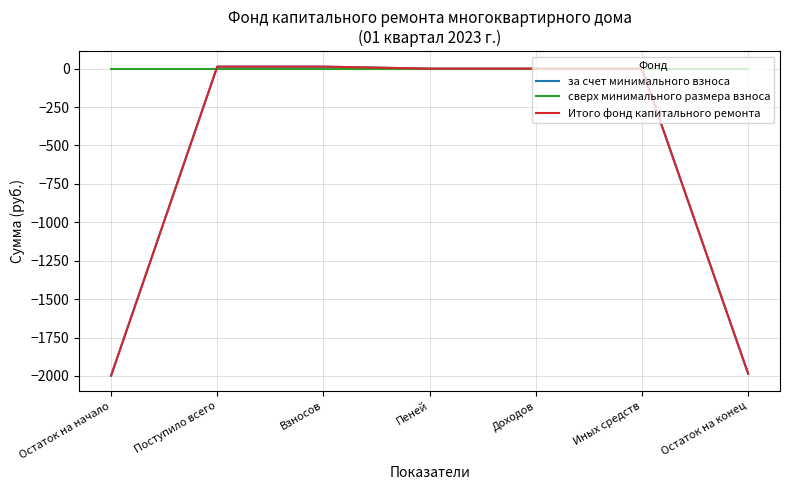

Does the chart display data point markers on the line(s)?

No